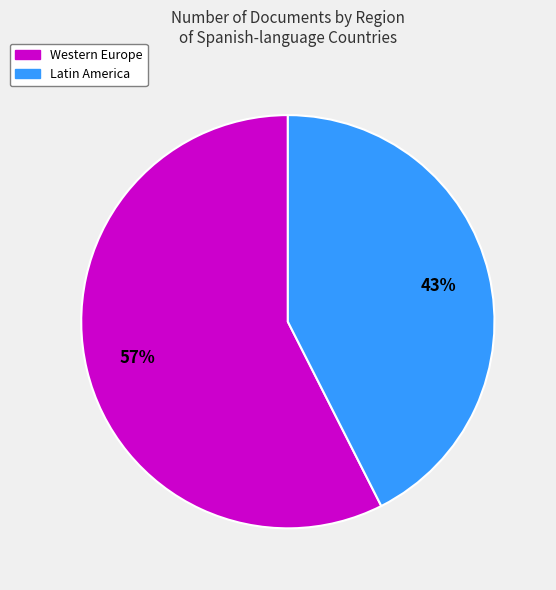

Rank the categories by value from lowest to highest.

Latin America, Western Europe